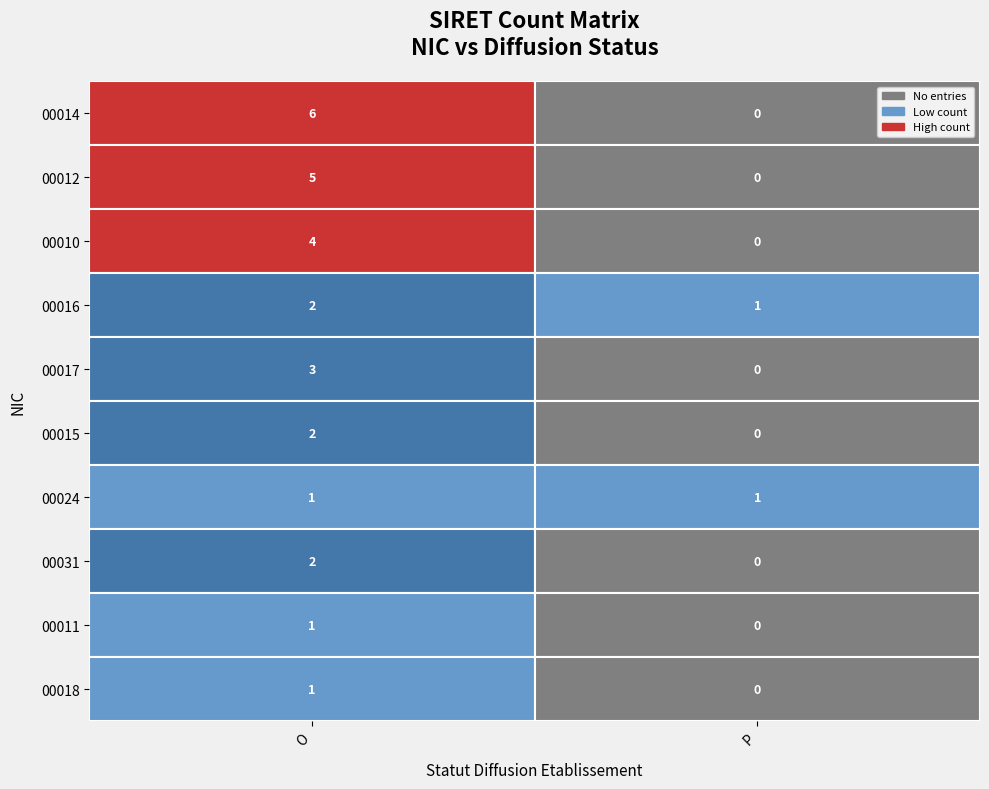

The value of 36.00Z at 8 is 12882537852863. True or false?

False